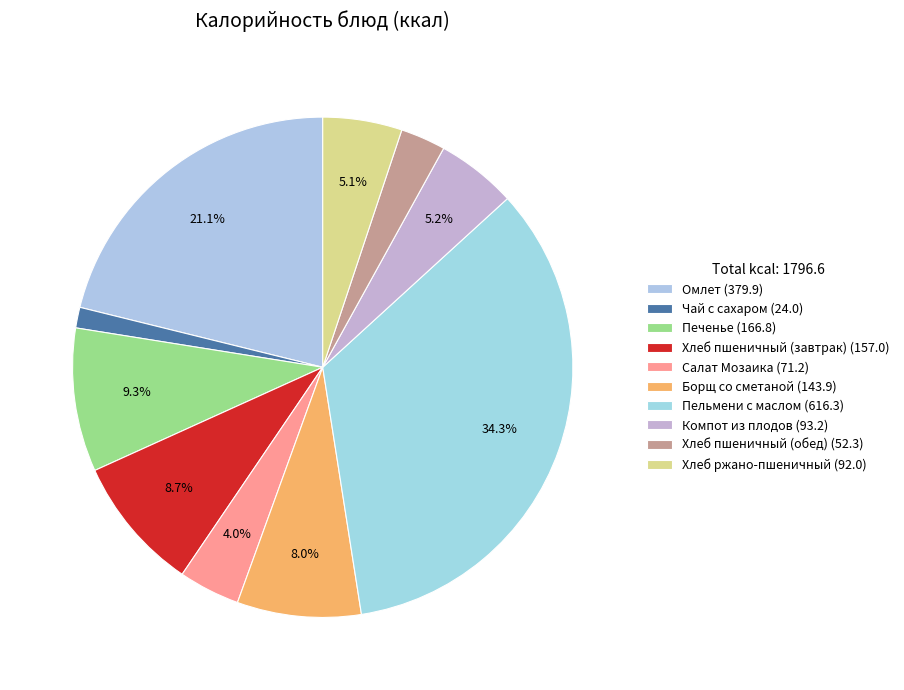

Count the number of slices in the pie.

10